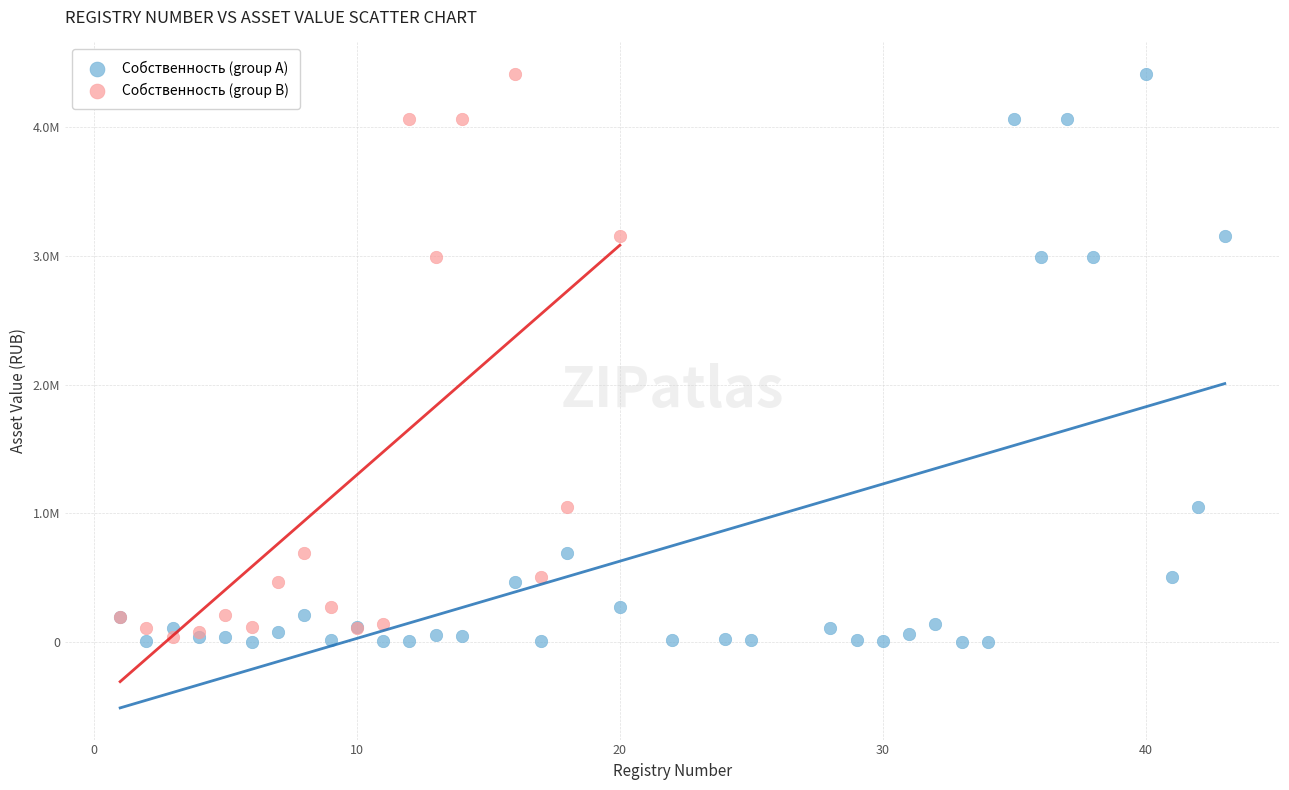

What are all the series names shown in the legend?

Собственность (group A), Собственность (group B)